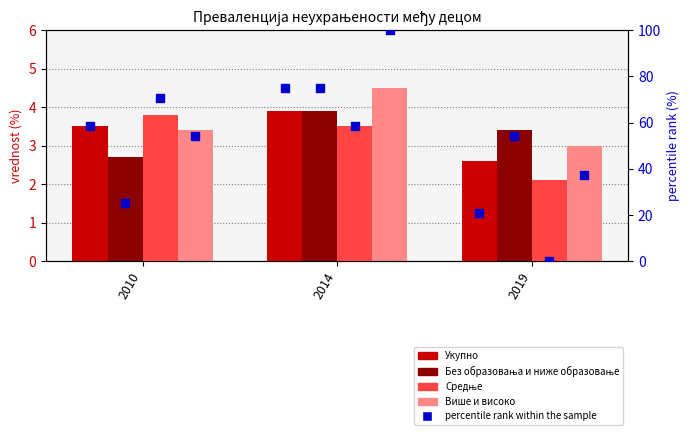

At which category is the sum across all series the highest?

2014